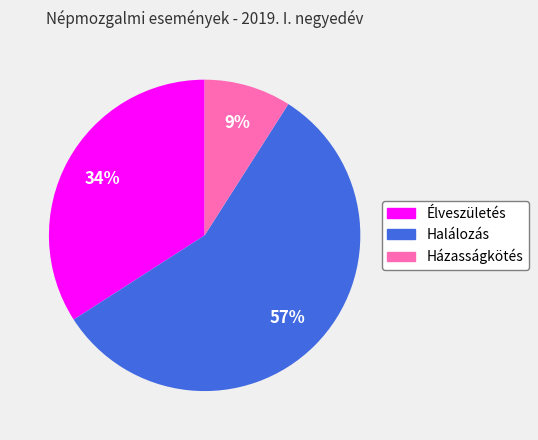

To the nearest percent, what is the average slice percentage?

33%